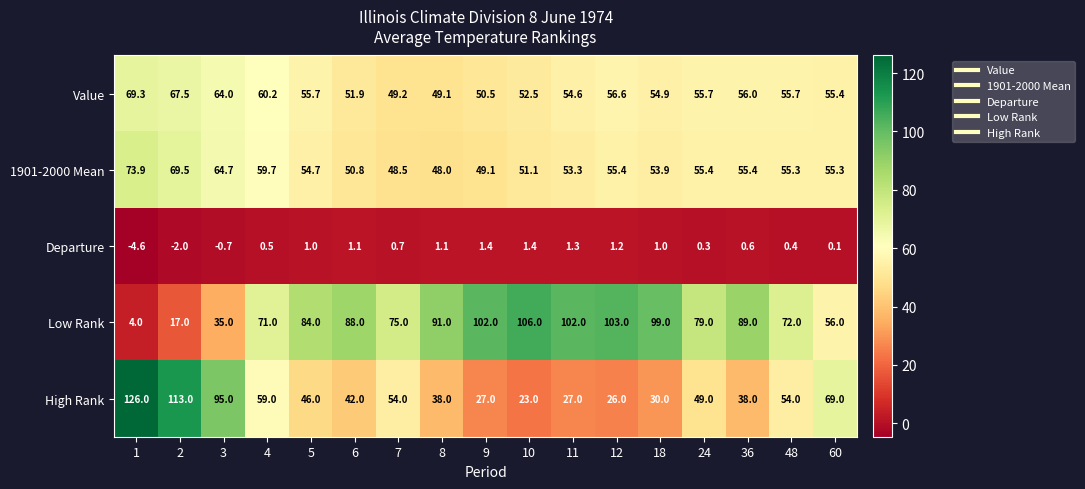

What is the average value of the High Rank series?

53.9